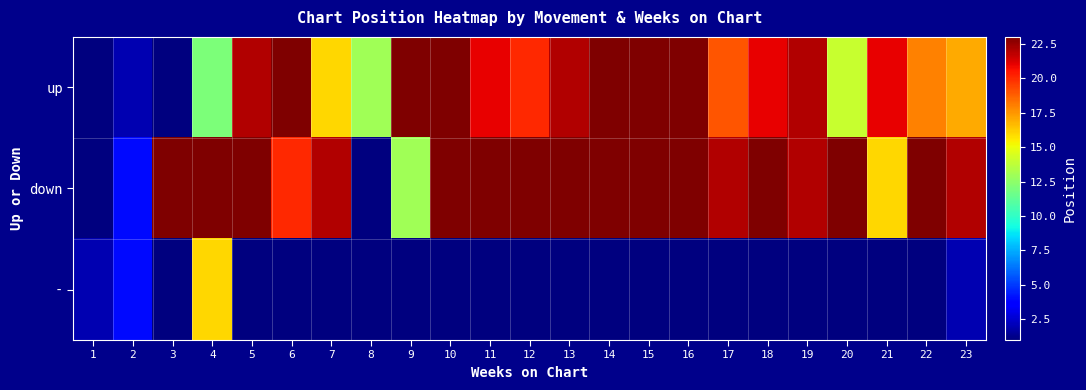

Reading left to right, what are all the values shown in this chart?

up: 1=1	2=2	3=0	4=12	5=22	6=23	7=16	8=13	9=23	10=23	11=21	12=20	13=22	14=23	15=23	16=23	17=19	18=21	19=22	20=14	21=21	22=18	23=17
down: 1=0	2=4	3=23	4=23	5=23	6=20	7=22	8=0	9=13	10=23	11=23	12=23	13=23	14=23	15=23	16=23	17=22	18=23	19=22	20=23	21=16	22=23	23=22
-: 1=2	2=4	3=0	4=16	5=0	6=0	7=0	8=0	9=0	10=0	11=0	12=0	13=0	14=0	15=0	16=1	17=0	18=0	19=0	20=0	21=0	22=0	23=2